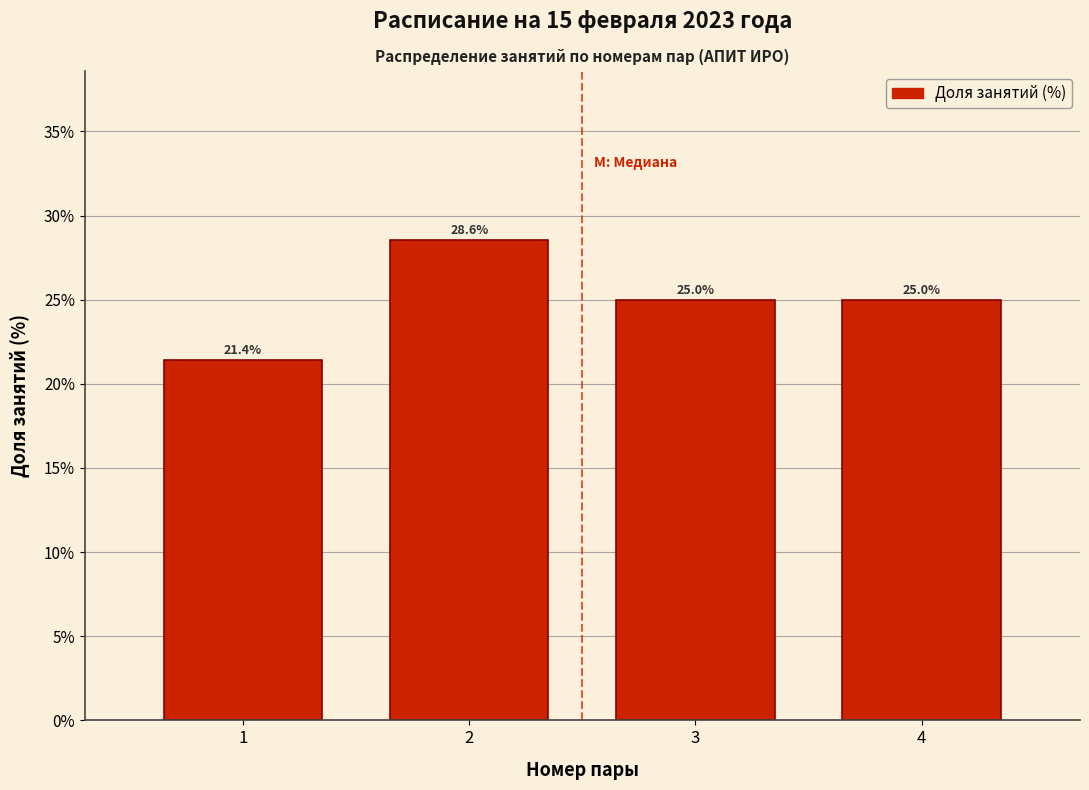

Reading left to right, extract all data points from this chart.

21.4	28.6	25.0	25.0